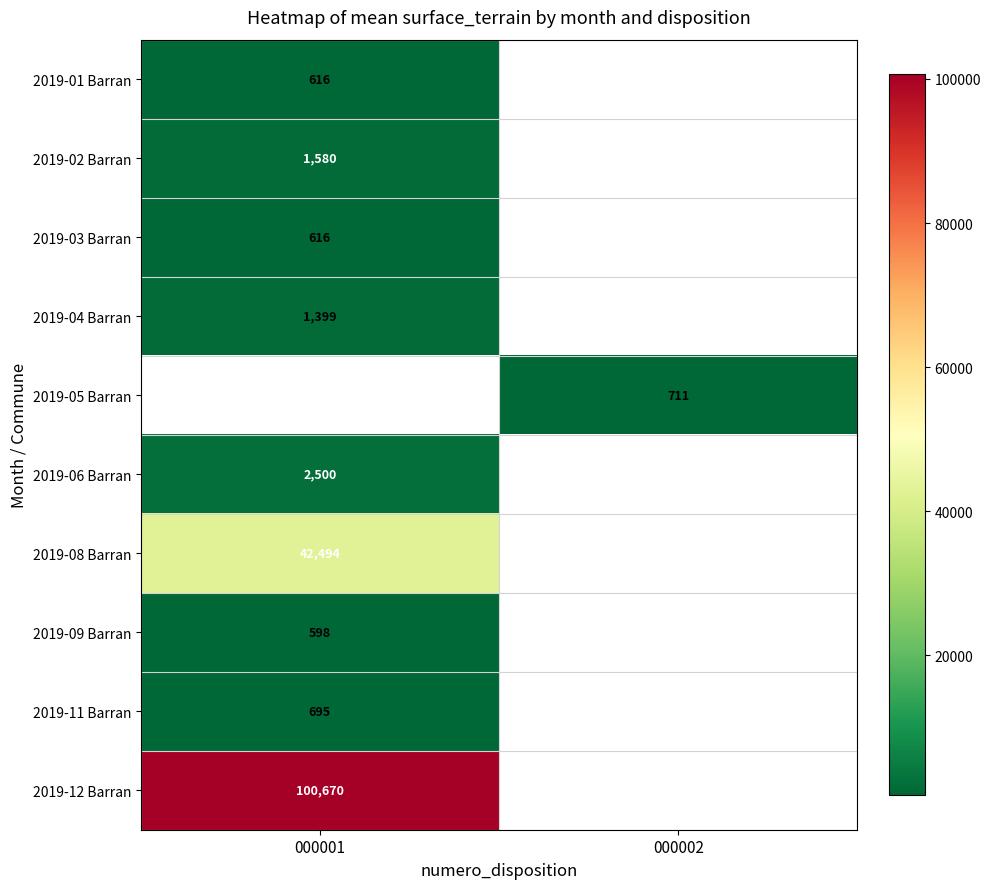

The value of 2019-05 Barran at 000002 is 711. True or false?

True